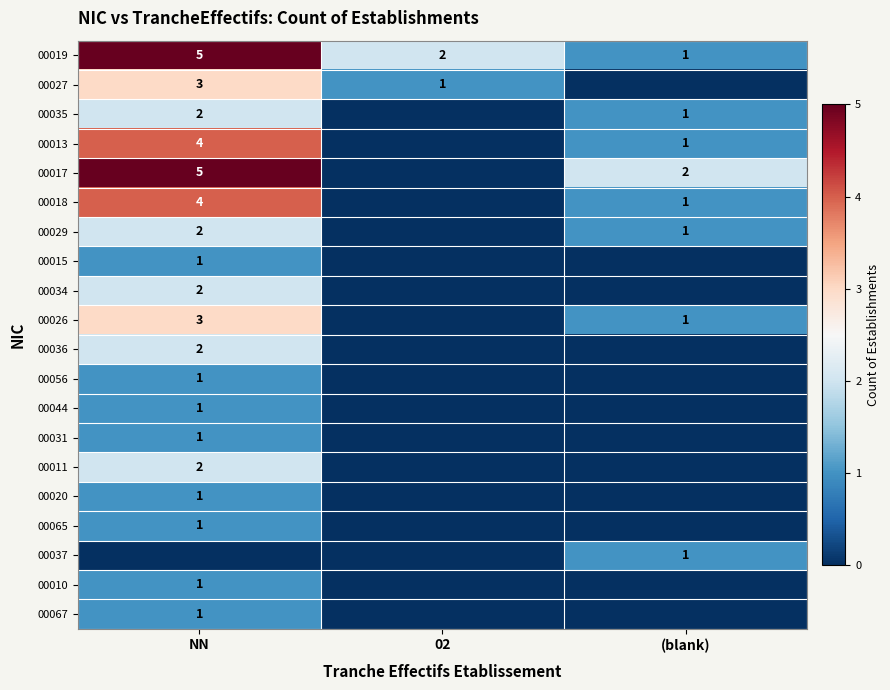

Between (blank) and NN, which is larger?

NN